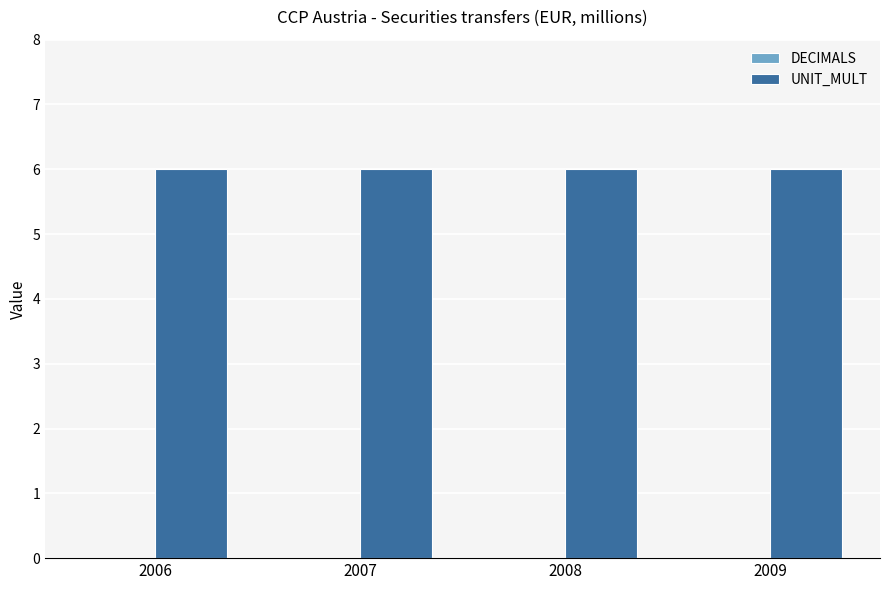

Is the value of DECIMALS at 2008 greater than the value of UNIT_MULT at 2009?

No